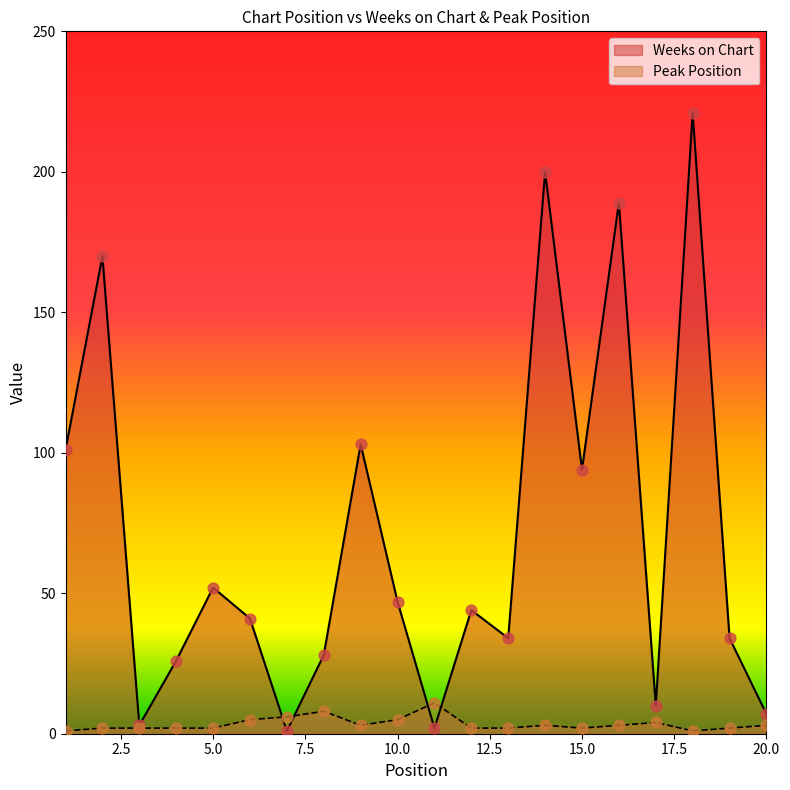

At which category is the sum across all series the highest?

18